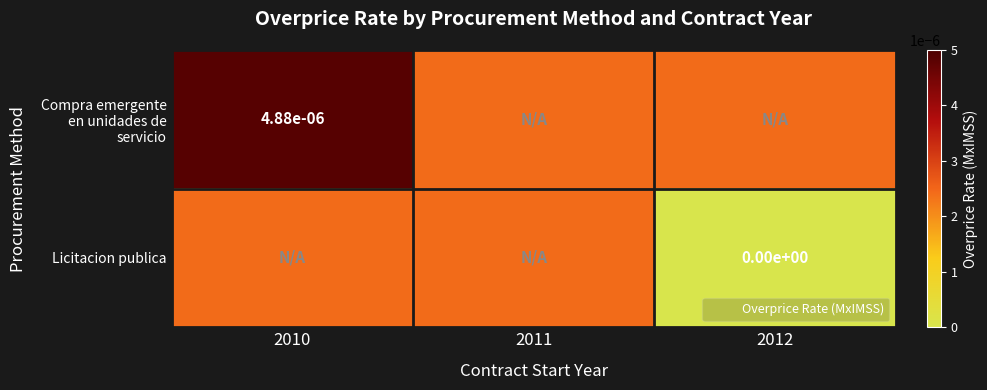

Which category has the lowest value in the Compra emergente en unidades de servicio series?

2011